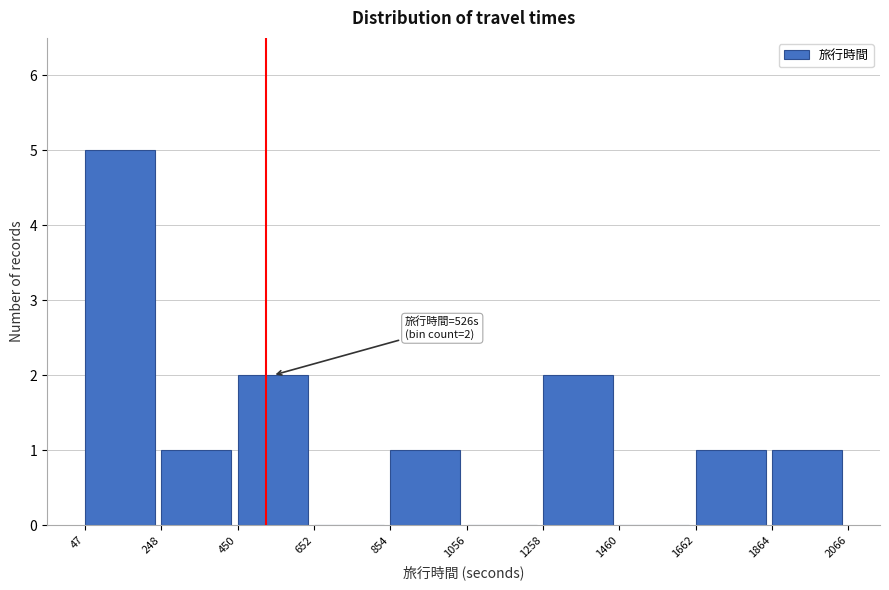

Over which range of the x-axis is the bar tallest?

47 to 248